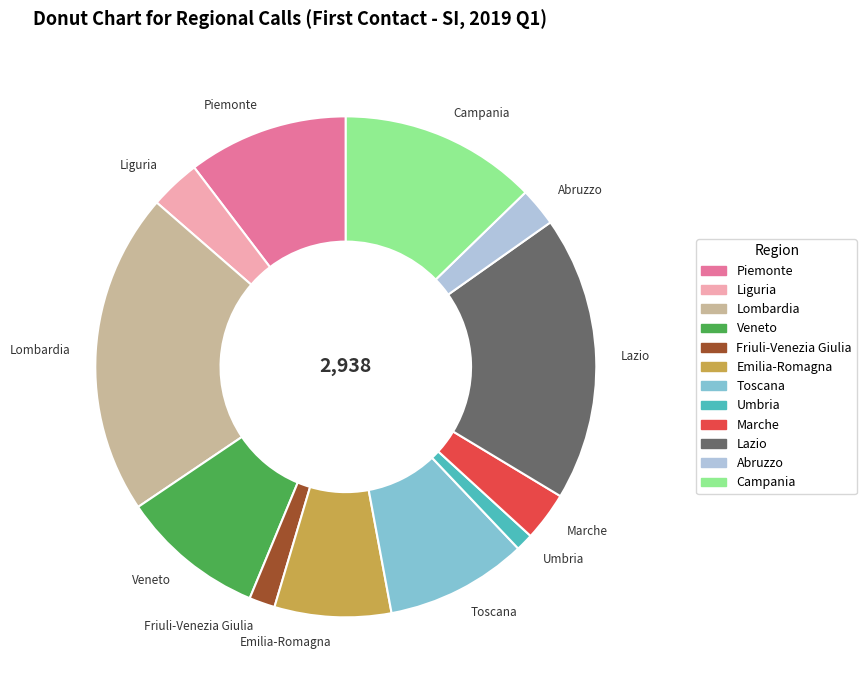

Which has a higher value, Abruzzo or Campania?

Campania